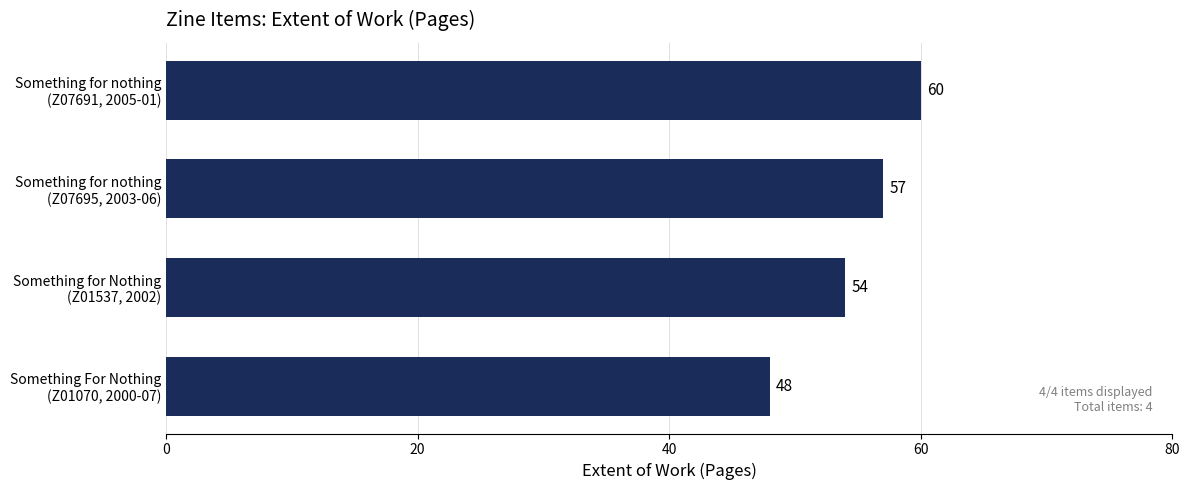

Rank the categories by value from lowest to highest.

Something For Nothing
(Z01070, 2000-07), Something for Nothing
(Z01537, 2002), Something for nothing
(Z07695, 2003-06), Something for nothing
(Z07691, 2005-01)